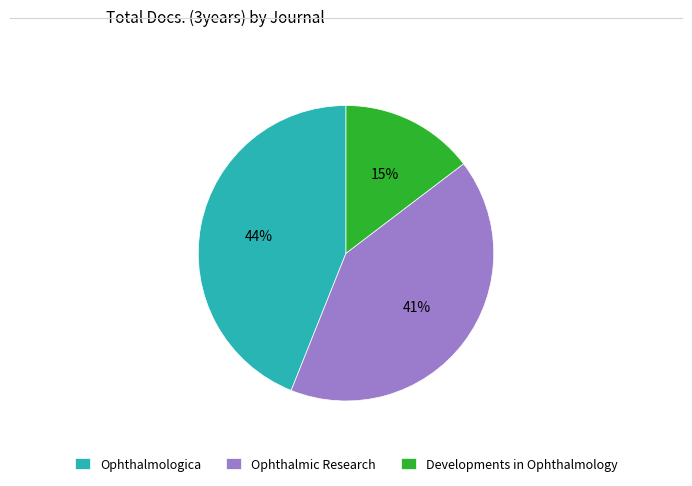

Does any single category account for the majority?

No